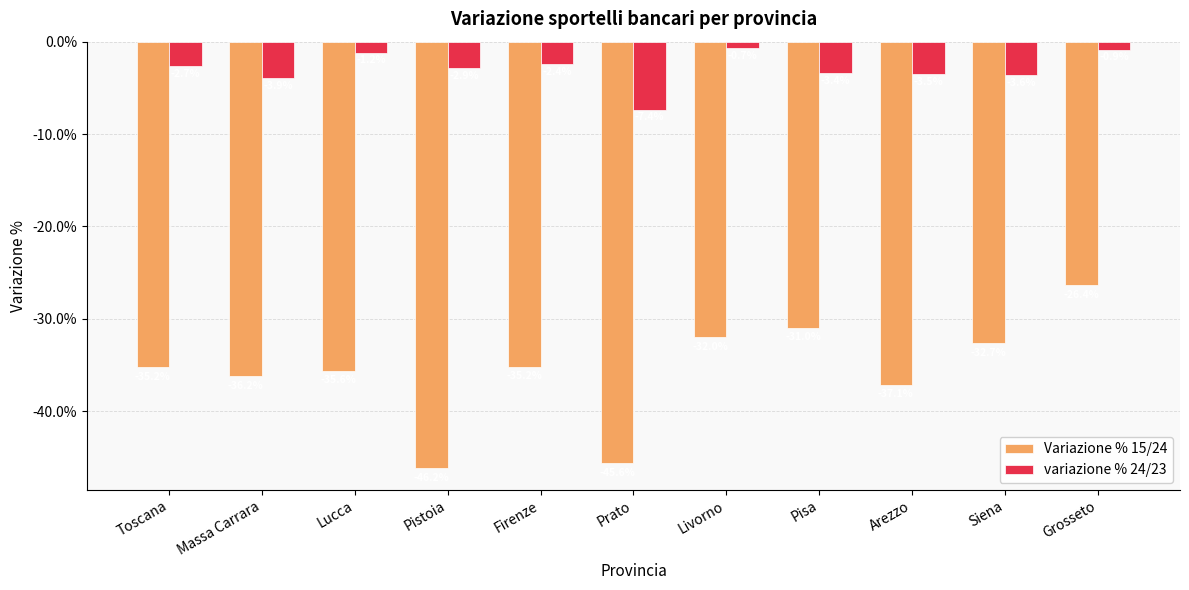

List the series in order of their peak value, lowest first.

Variazione % 15/24, variazione % 24/23